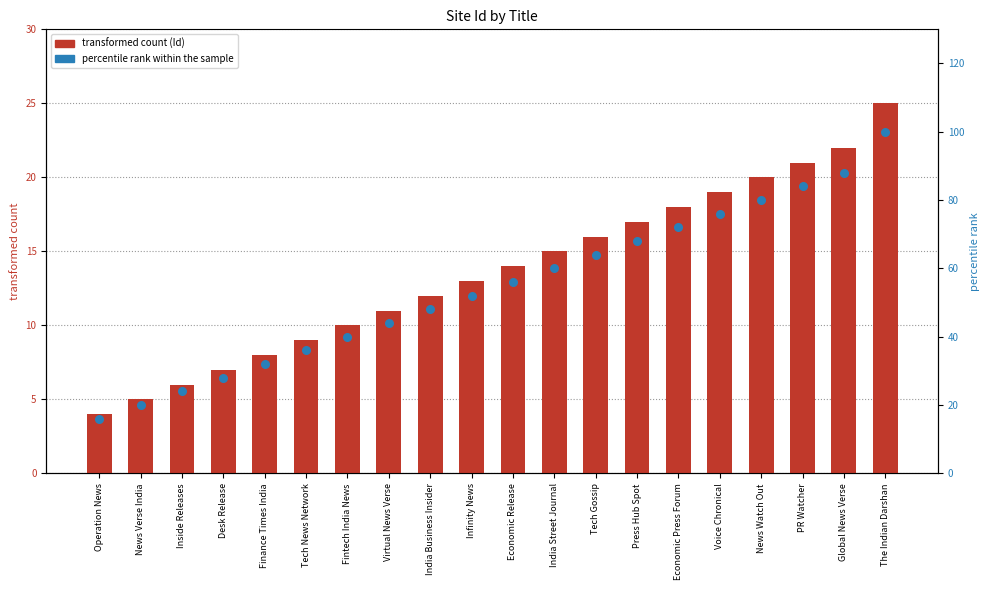

At which category is the sum across all series the highest?

The Indian Darshan